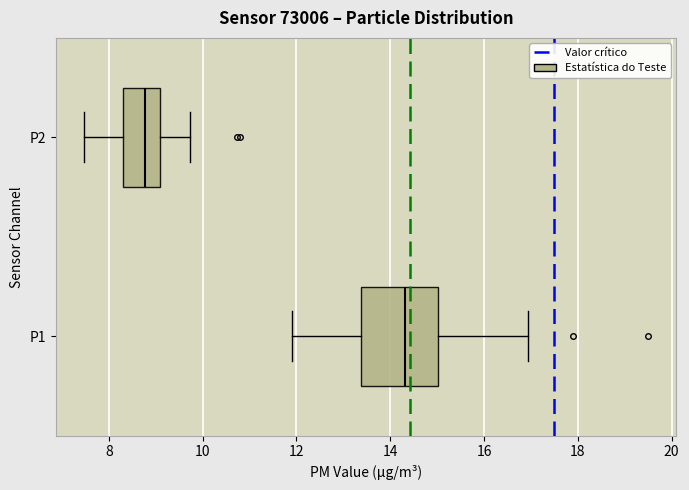

Comparing the boxes themselves (not the whiskers), which one is the widest?

P1